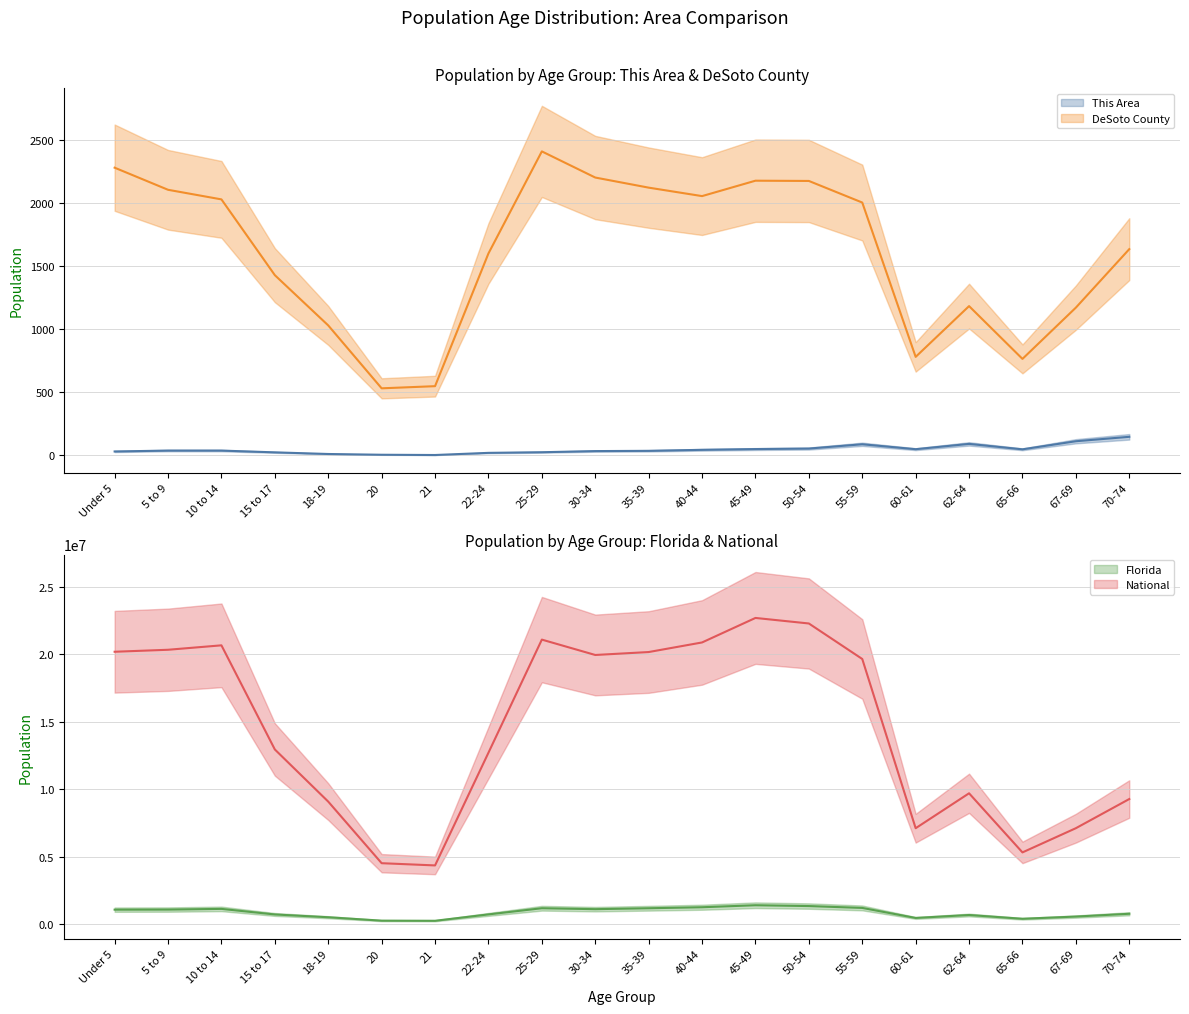

Where is the first local minimum for National?

21